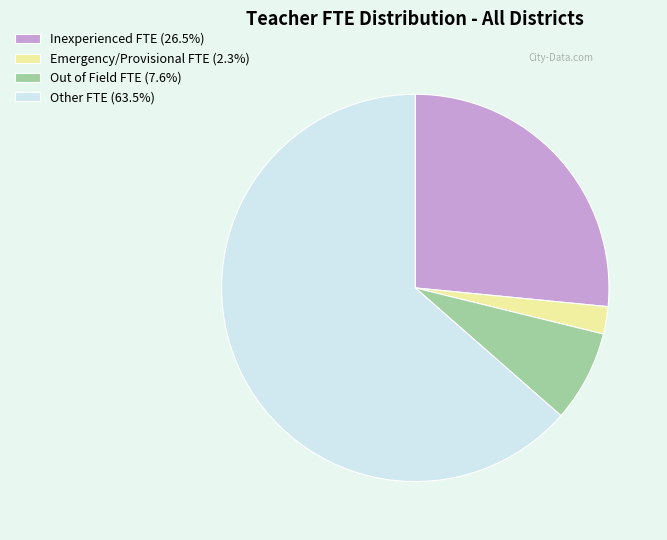

What is the largest slice in the pie chart?

Other FTE